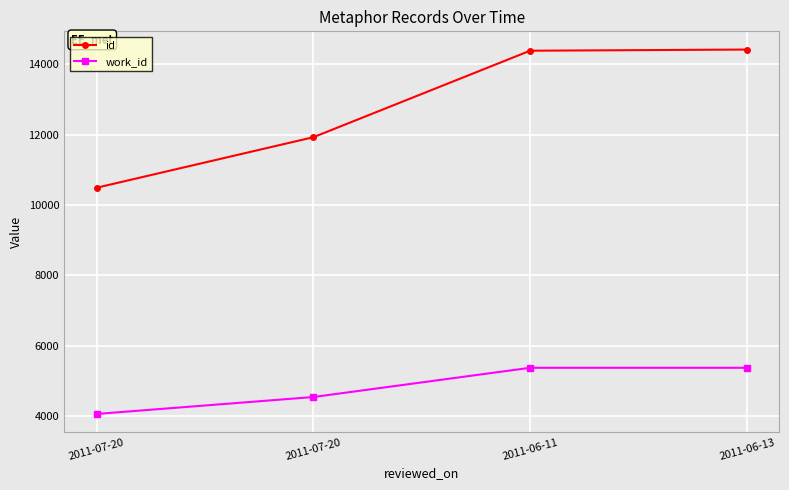

At which label does work_id reach its peak?

2011-06-11